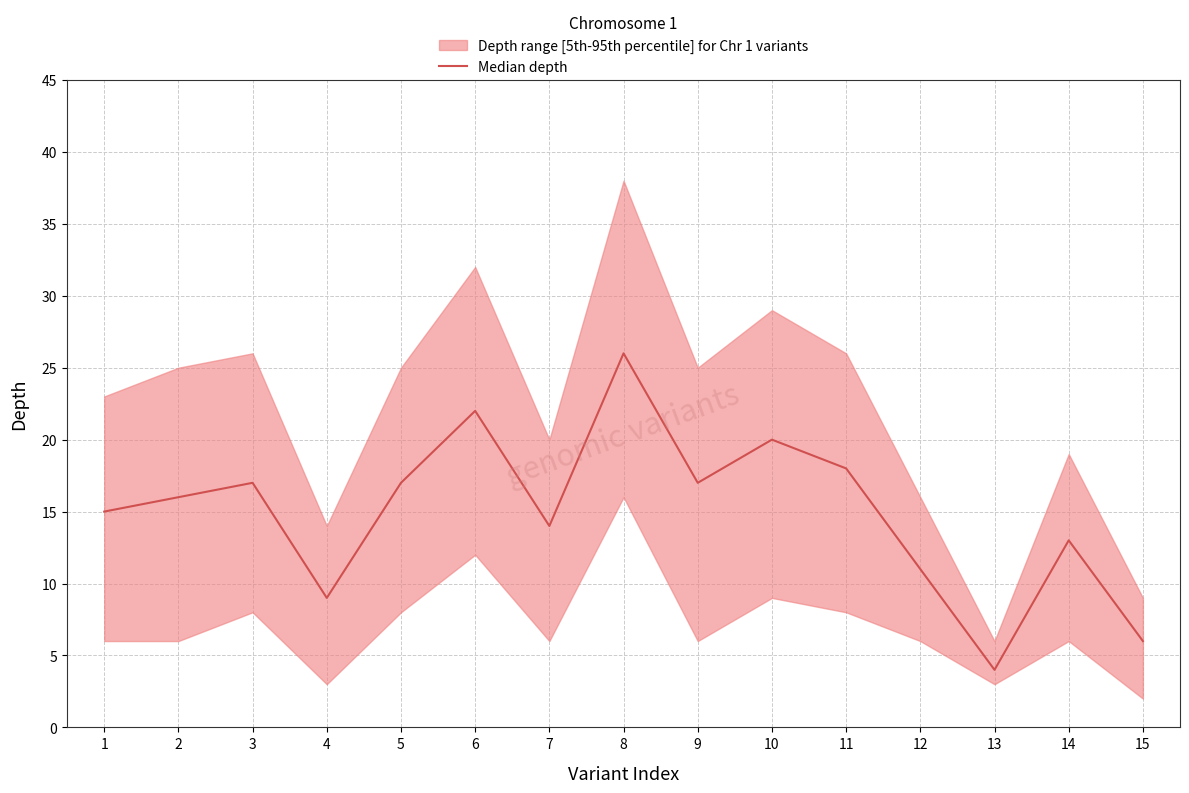

Reading left to right, list all the values displayed in this chart.

15	16	17	9	17	22	14	26	17	20	18	11	4	13	6